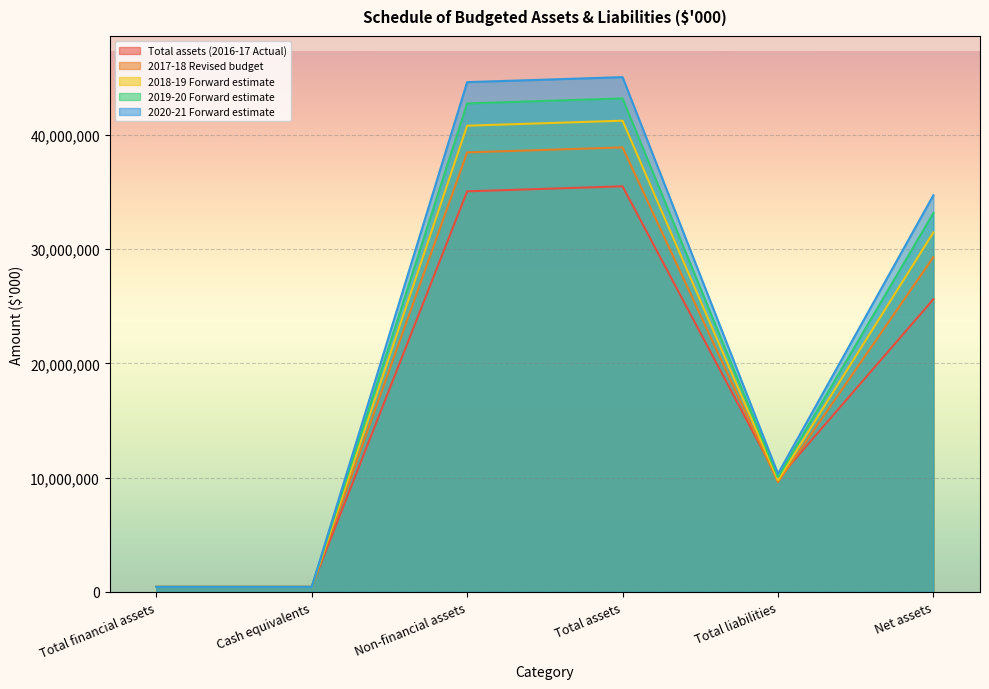

Rank the series at Cash equivalents from highest to lowest value.

Total assets (2016-17 Actual), 2017-18 Revised budget, 2018-19 Forward estimate, 2019-20 Forward estimate, 2020-21 Forward estimate